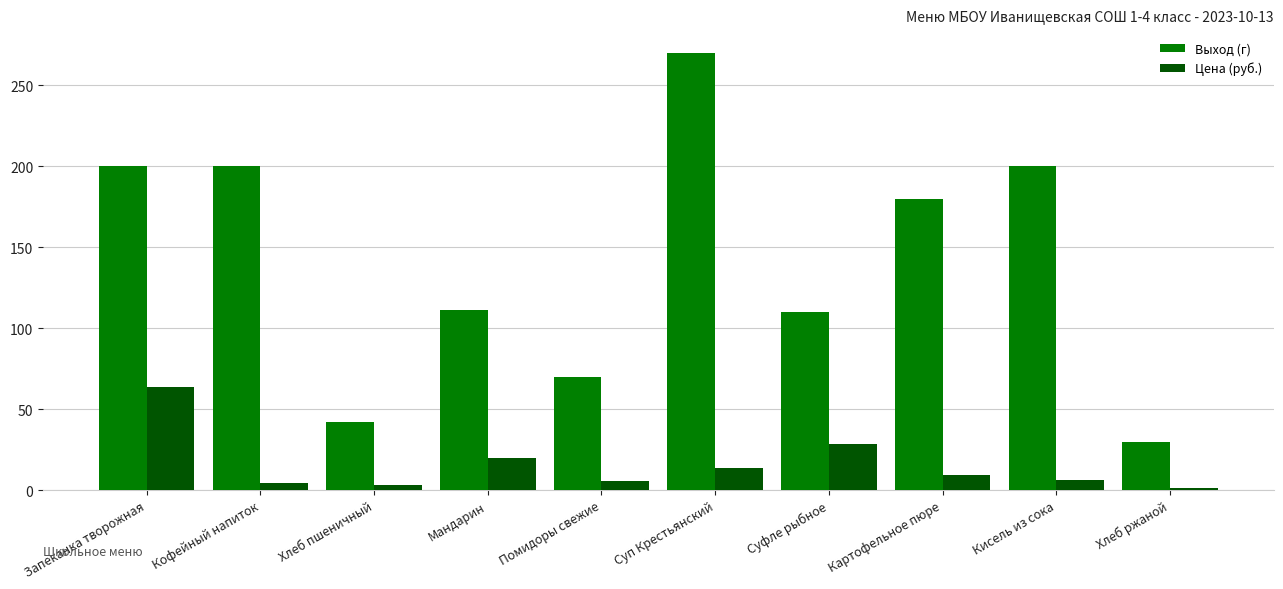

At which category is the sum across all series the highest?

Суп Крестьянский